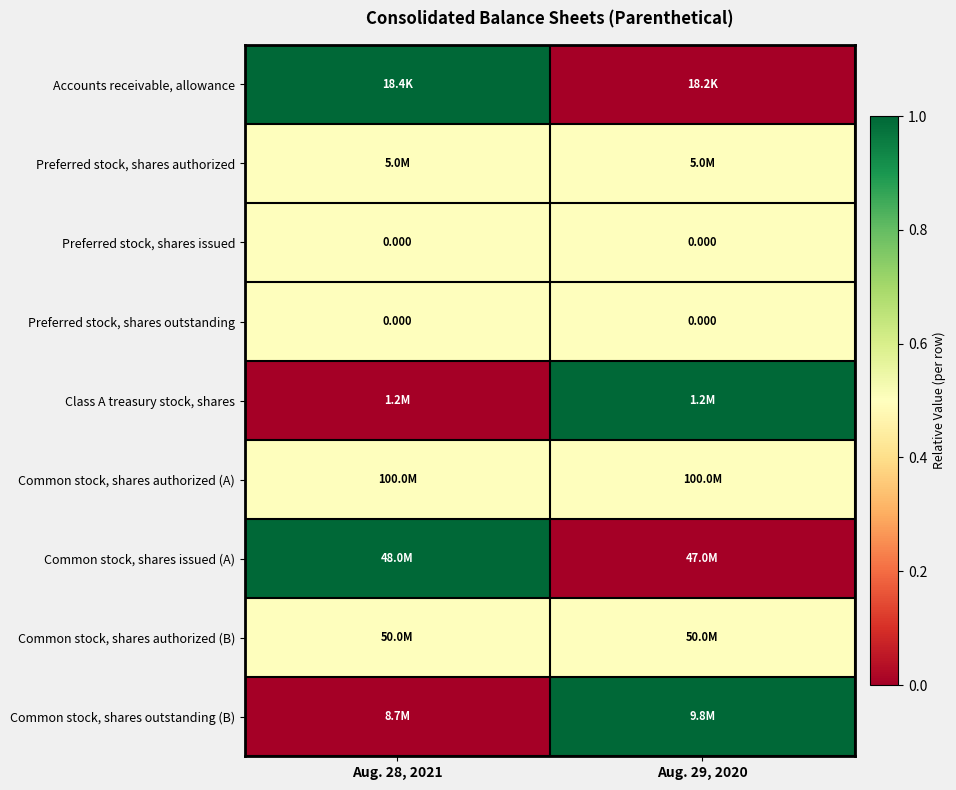

At how many categories does at least one series exceed 0?

2